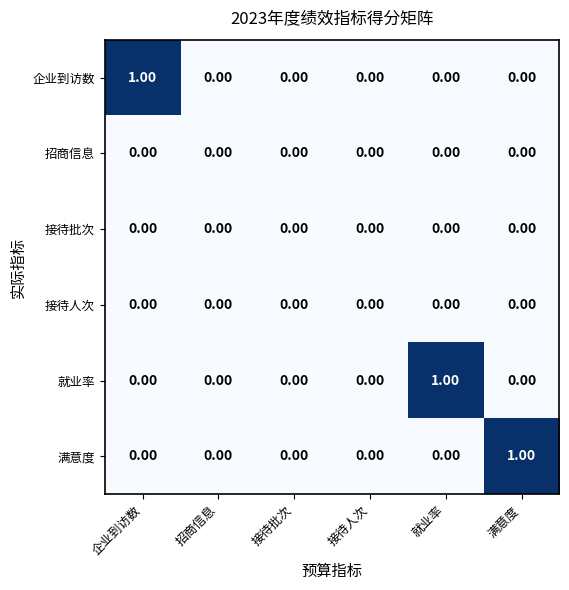

Between 招商信息 and 接待人次, which series saw the biggest shift?

企业到访数